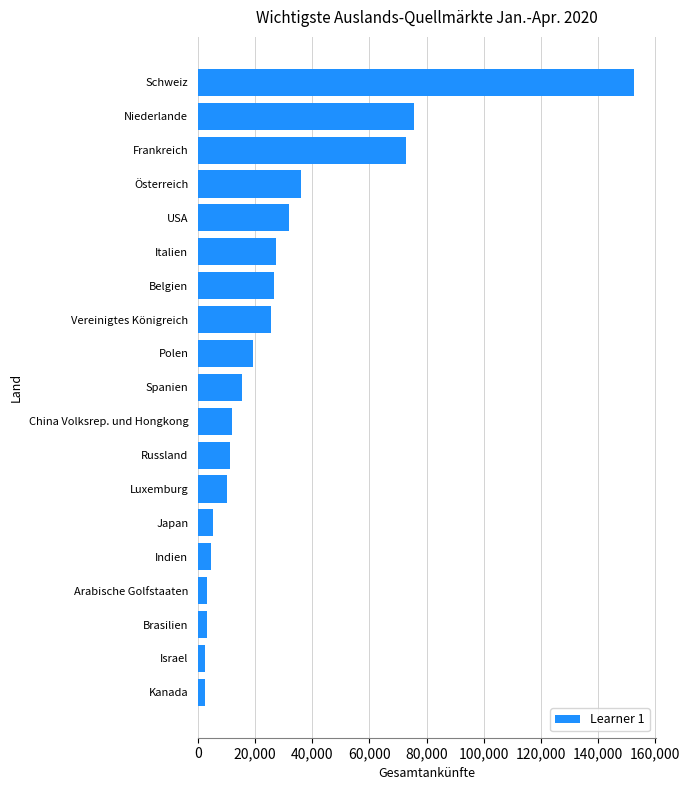

The value at Arabische Golfstaaten is 3281. True or false?

True